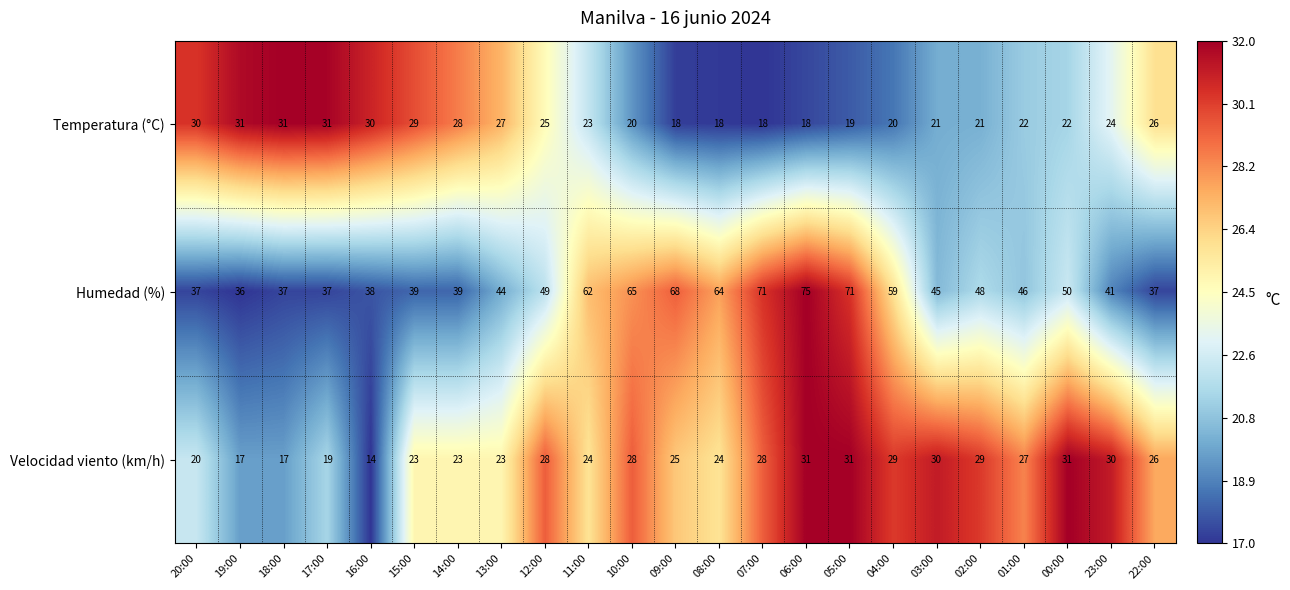

Rank the series at 10:00 from highest to lowest value.

Humedad (%), Velocidad viento (km/h), Temperatura (°C)